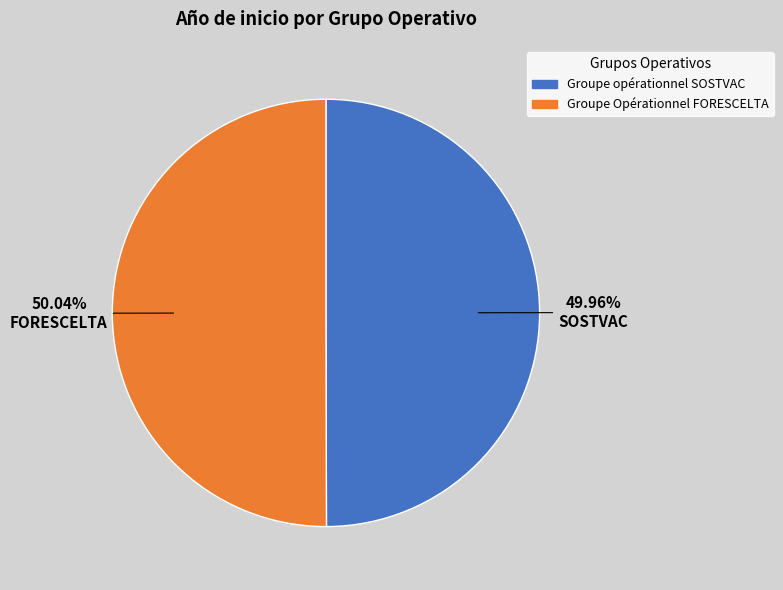

Is there a majority slice in this chart?

Yes